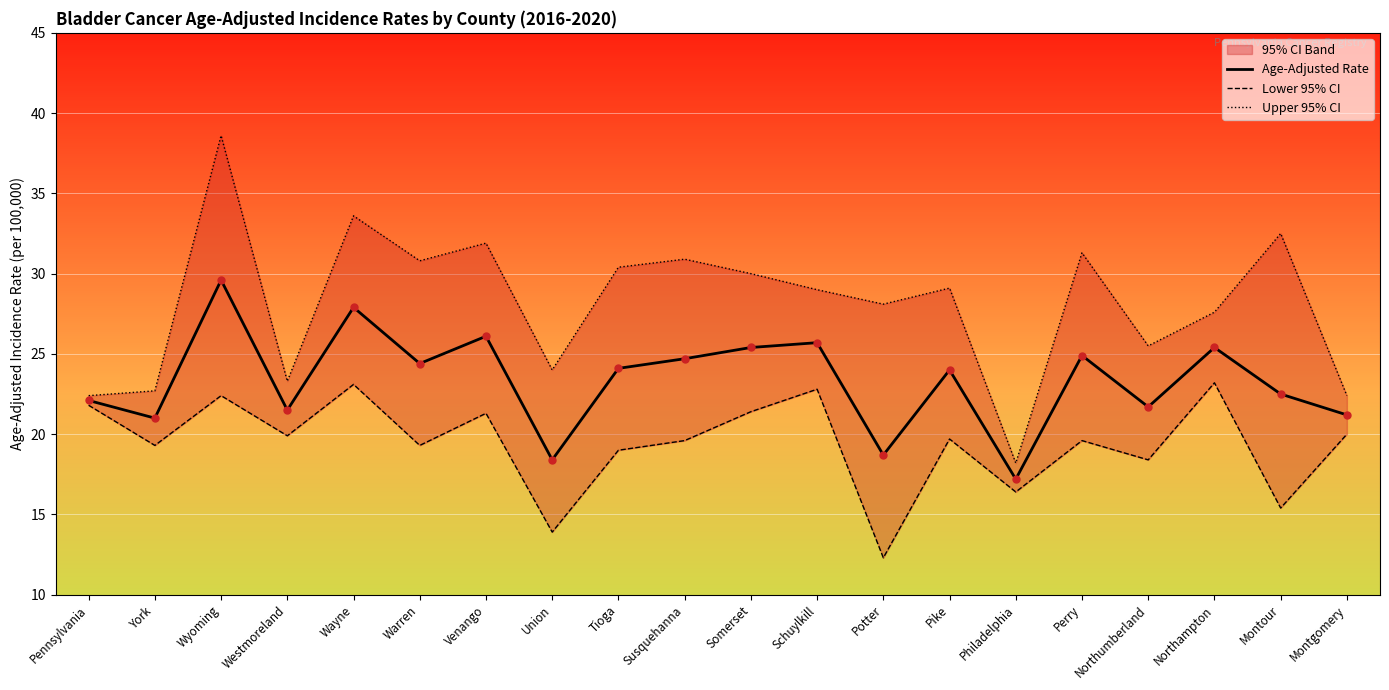

Is this an area chart (filled region under the line)?

No